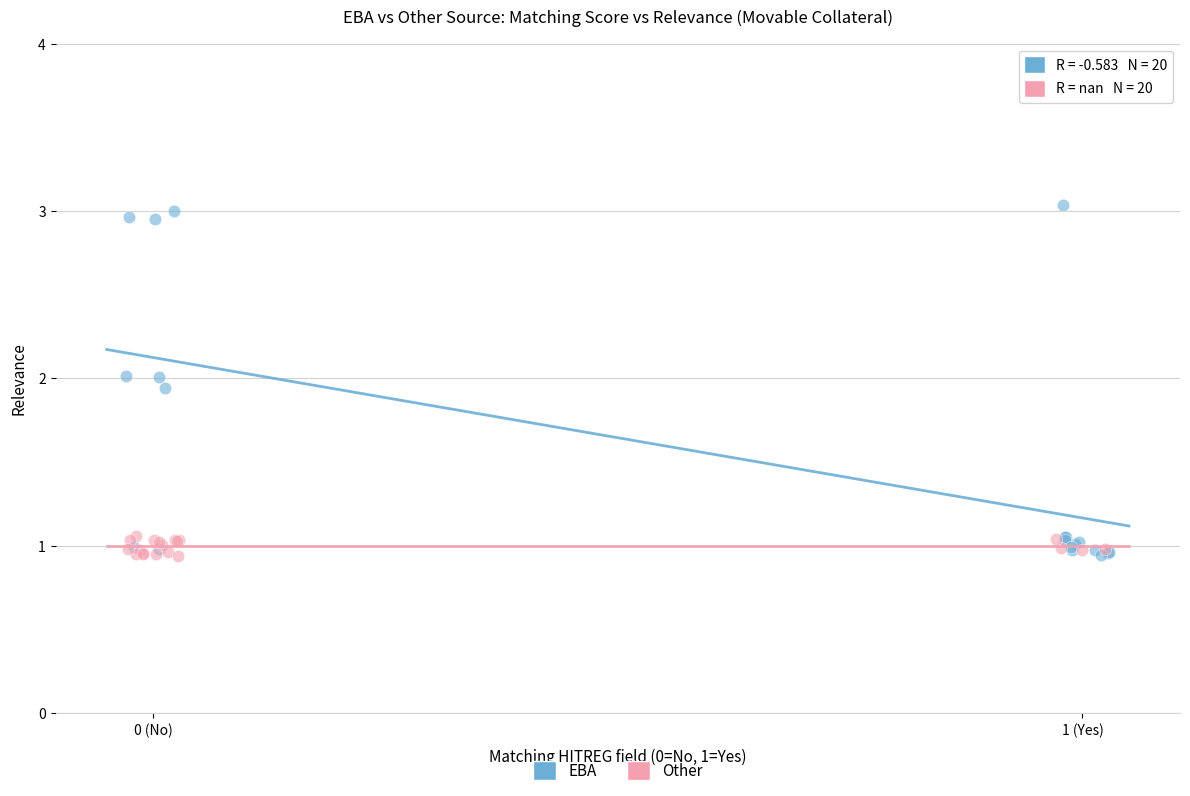

Which series has the widest spread of Y values?

EBA